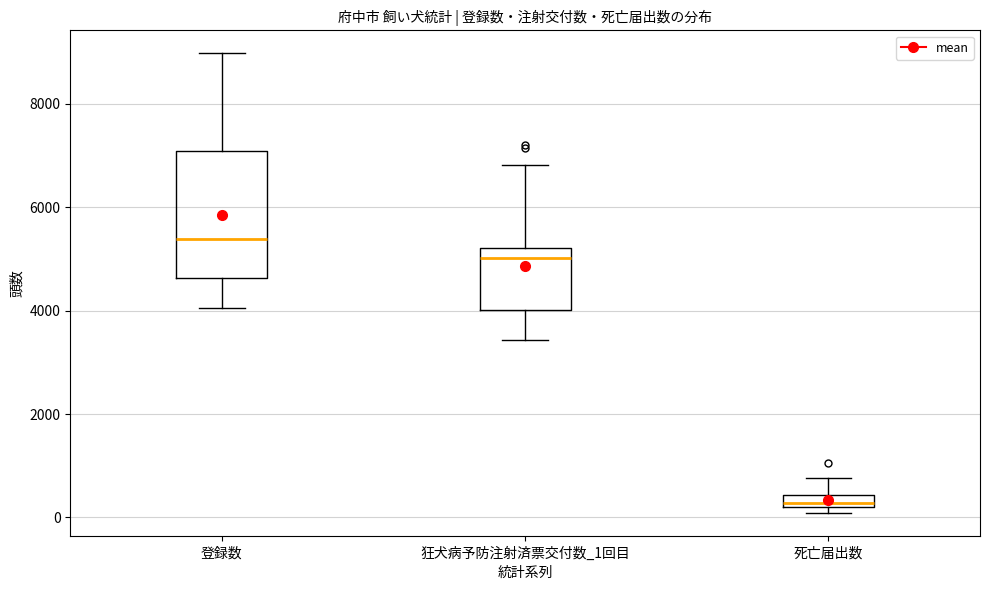

Where does the upper whisker of the box for 死亡届出数 end on the y-axis? The values are not printed on the chart, so give them approximately, as read against the axis.

800